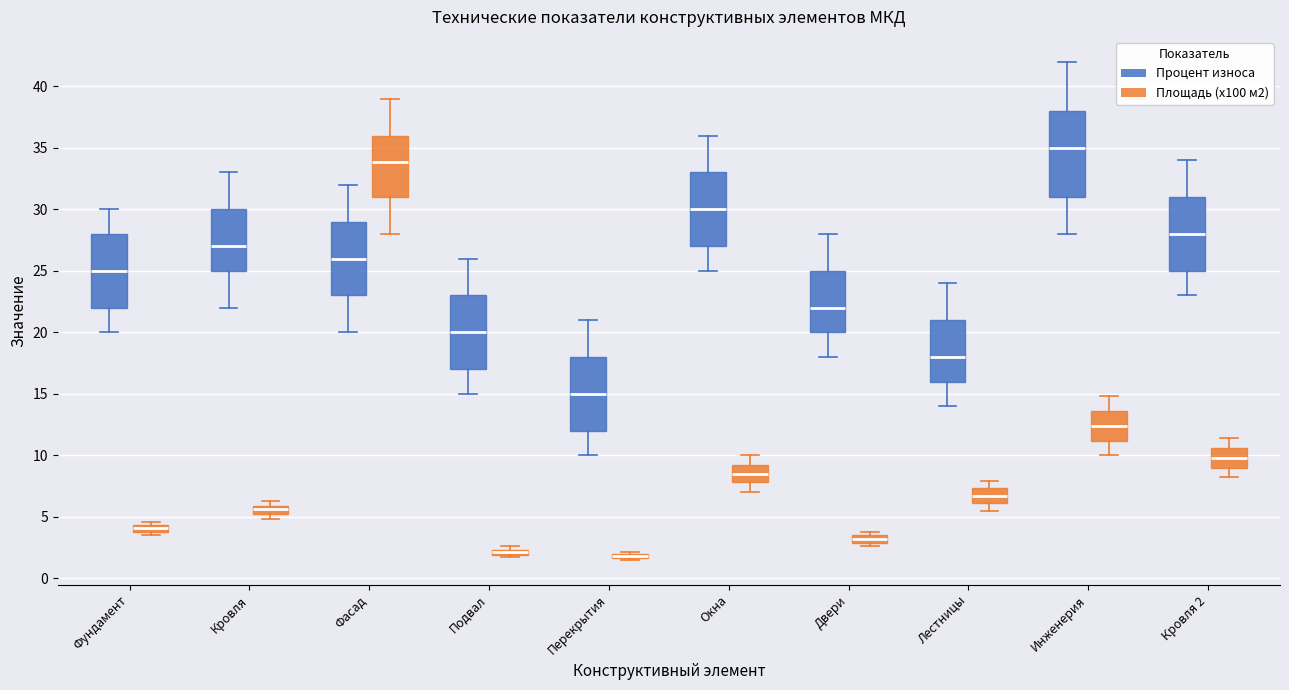

Comparing the boxes themselves (not the whiskers), which one is the tallest?

Инженерия (Процент износа)